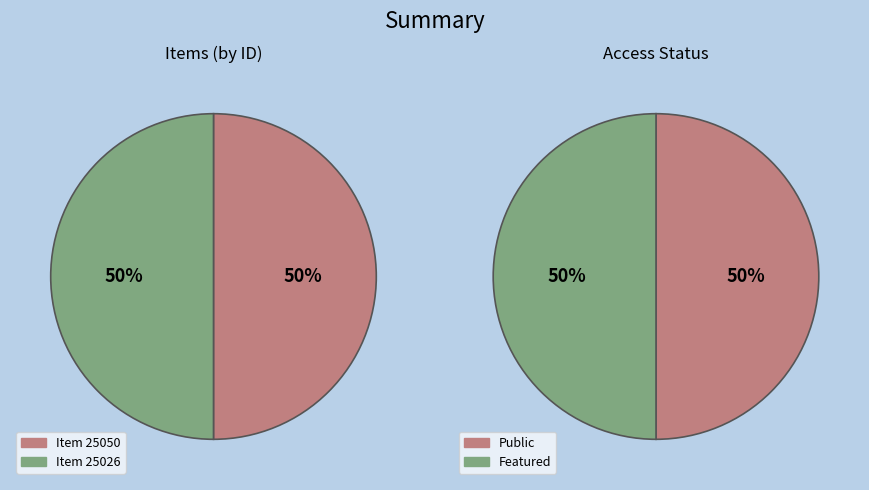

Which series changed the most between 25050 and 25026?

public